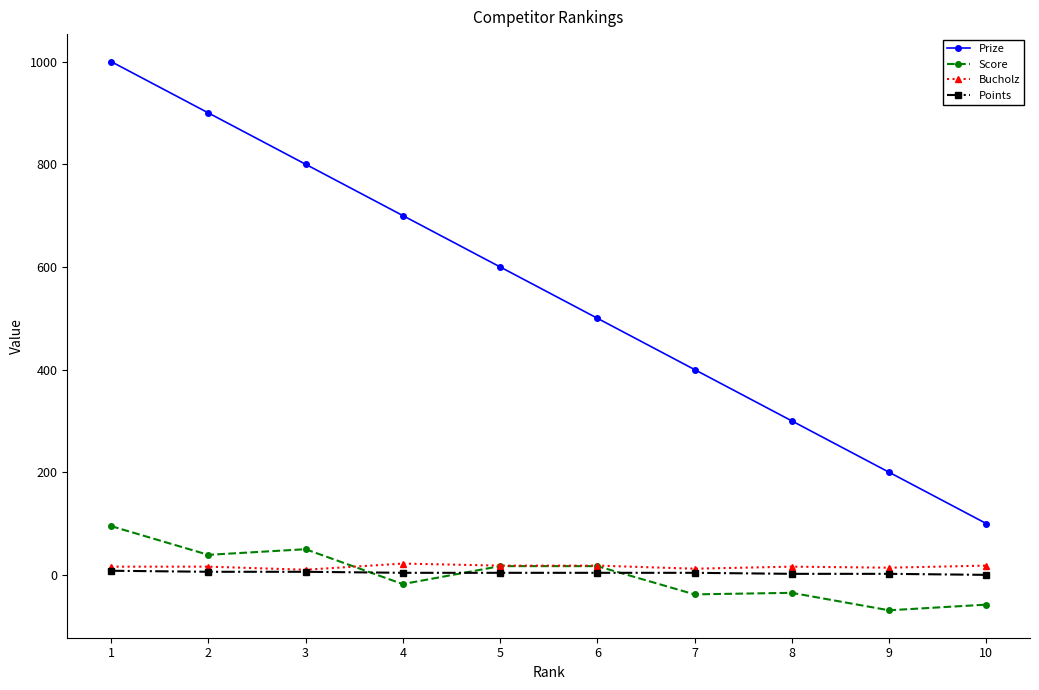

Is the value of Points at 7 greater than the value of Prize at 1?

No